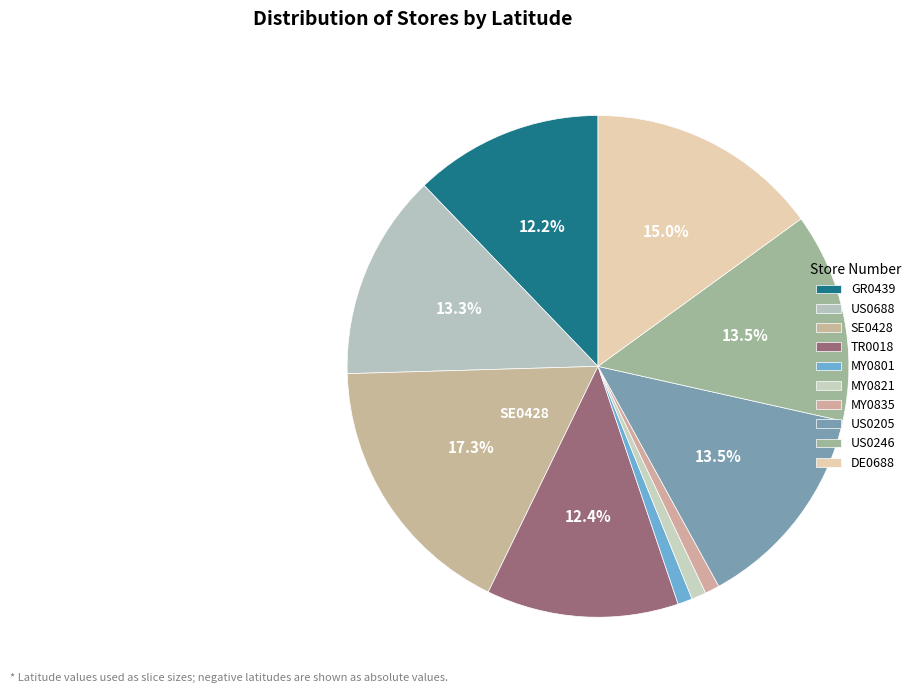

To the nearest percent, what portion does US0205 represent?

14%